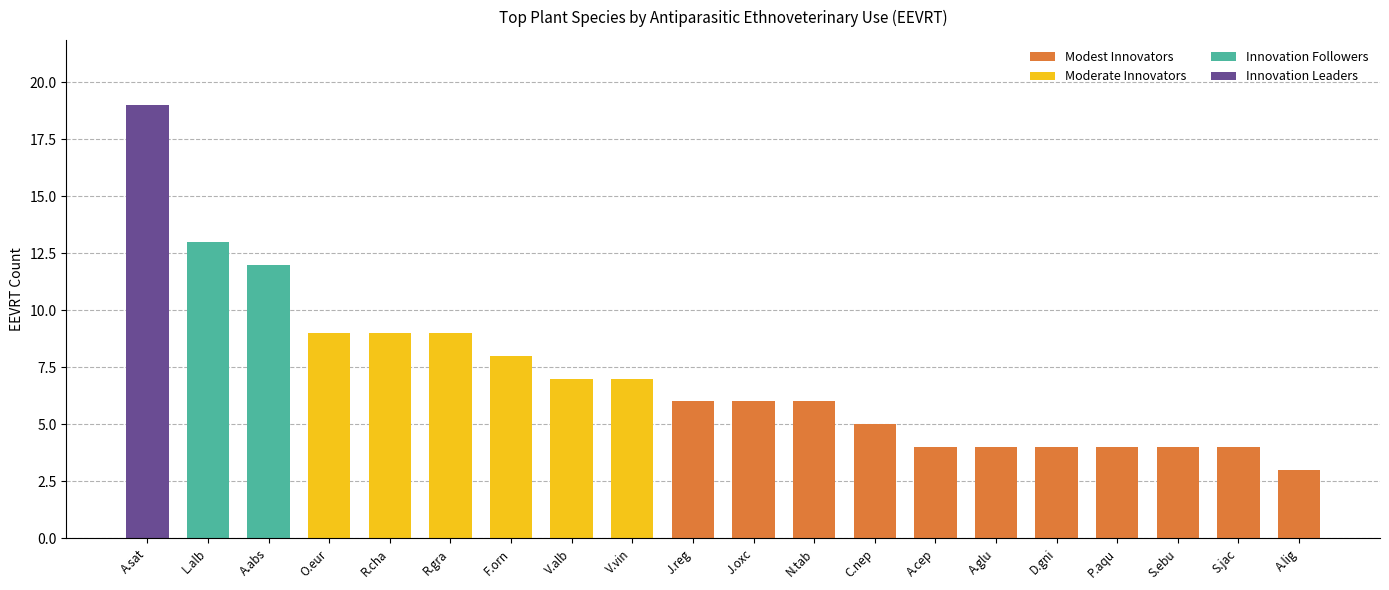

At which label is the value closest to 11?

A.abs